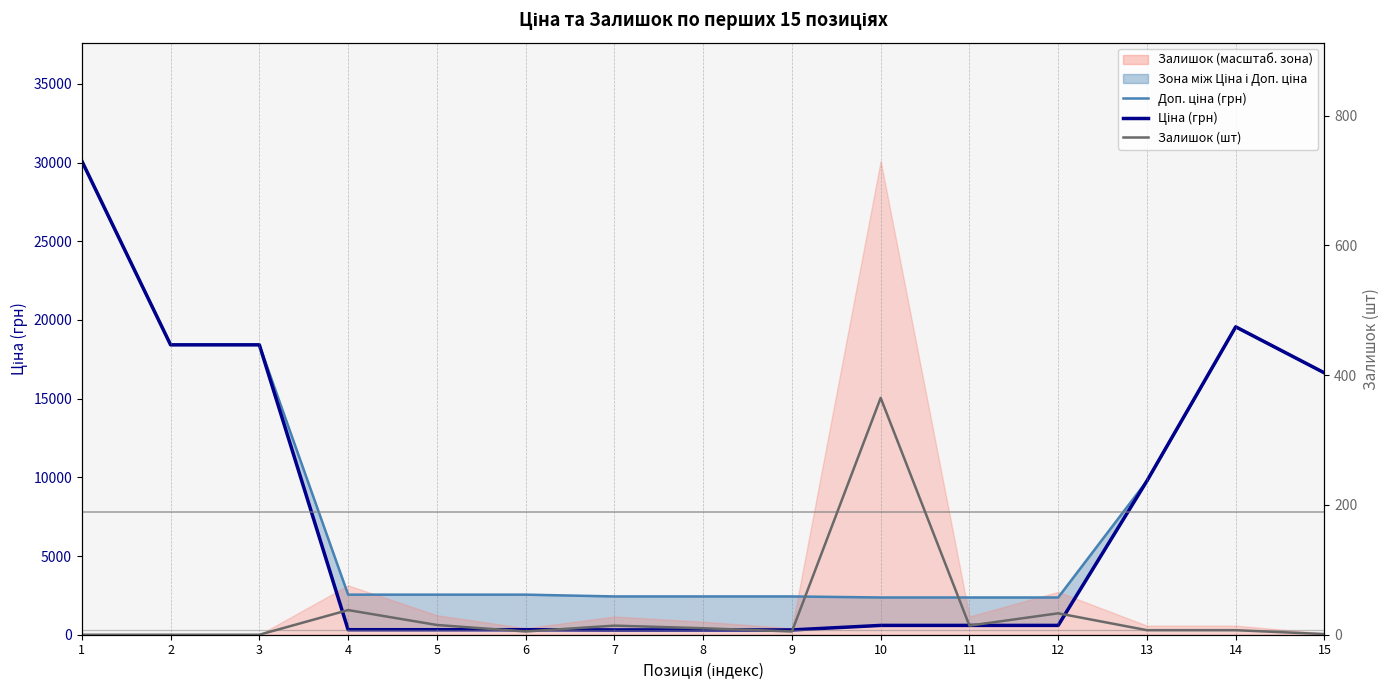

At which category is the sum across all series the highest?

1